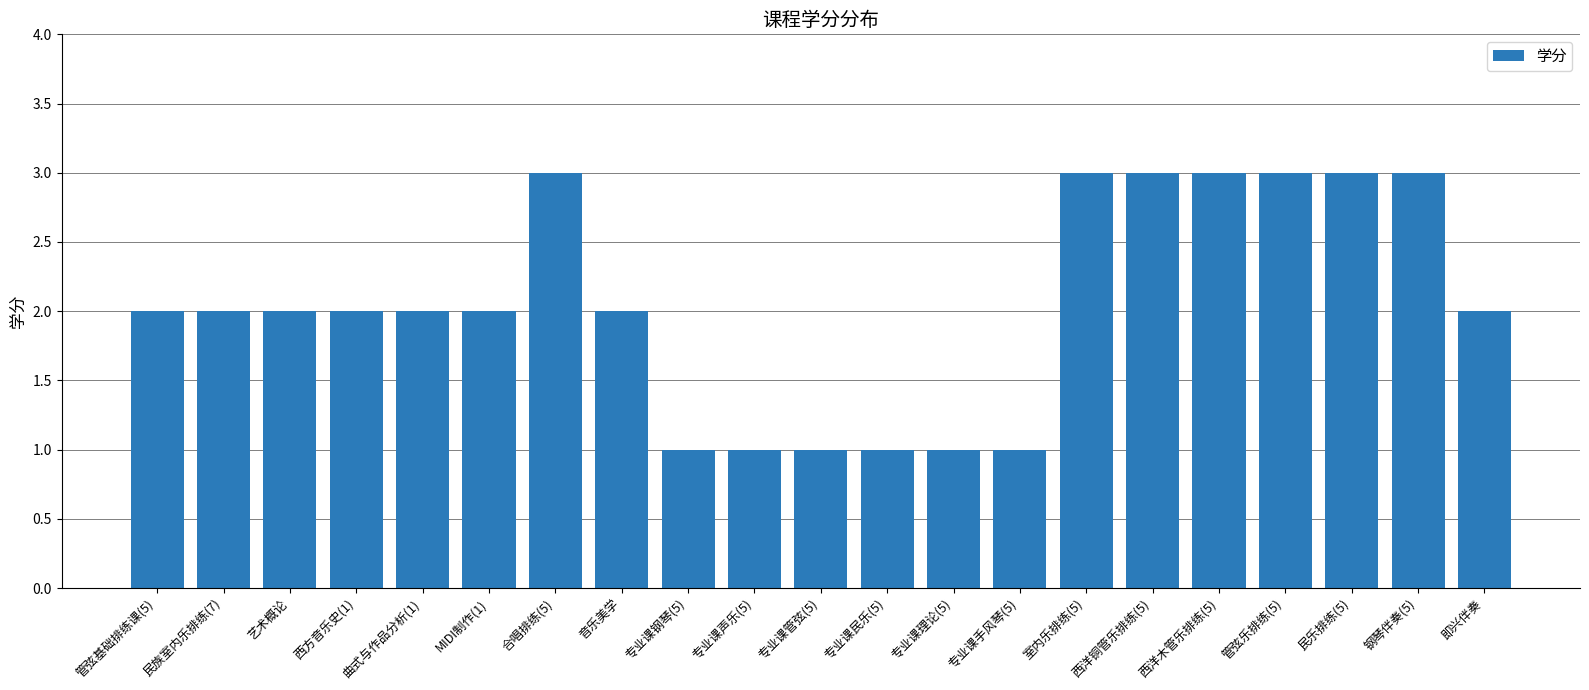

What is the minimum value shown in the chart?

1